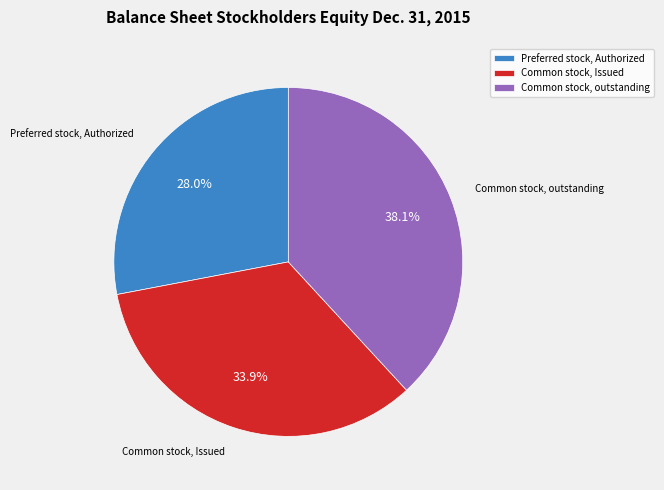

Is there a majority slice in this chart?

No